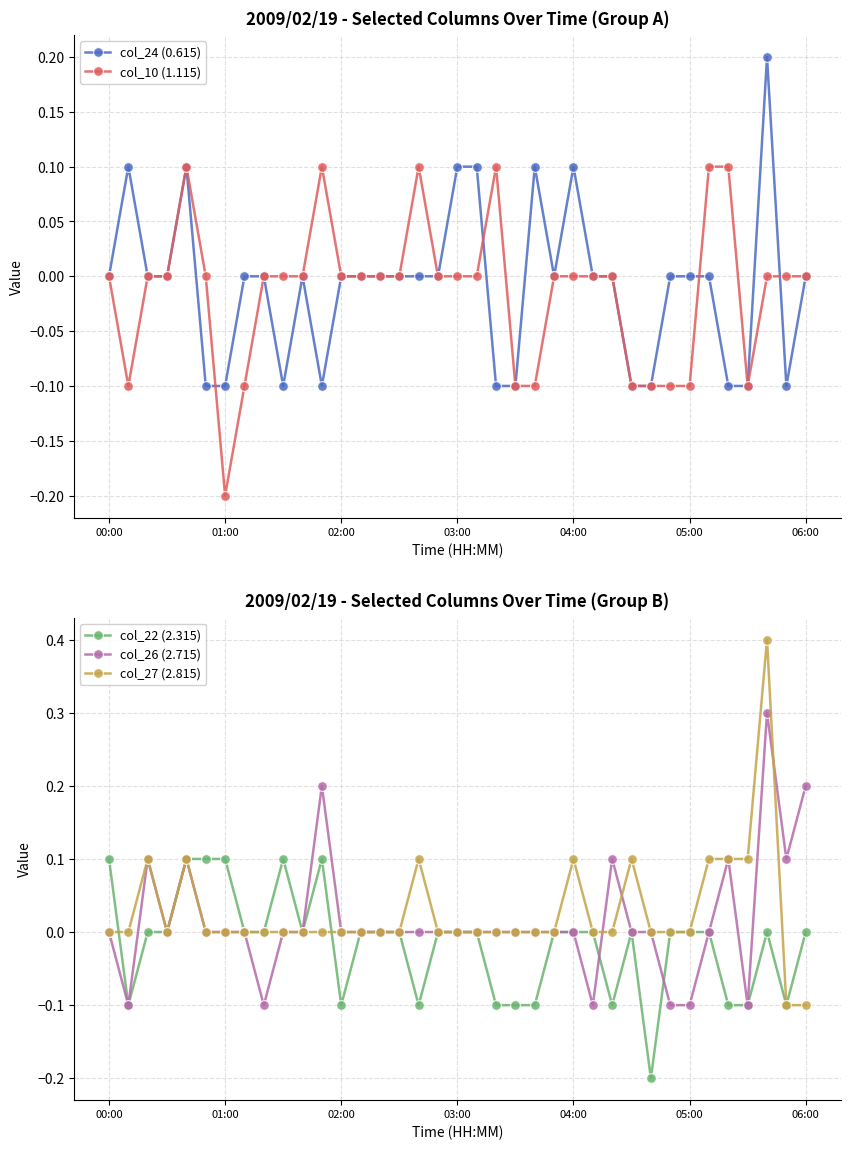

What are all the series names shown in the legend?

col_24 (0.615), col_10 (1.115), col_22 (2.315), col_26 (2.715), col_27 (2.815)